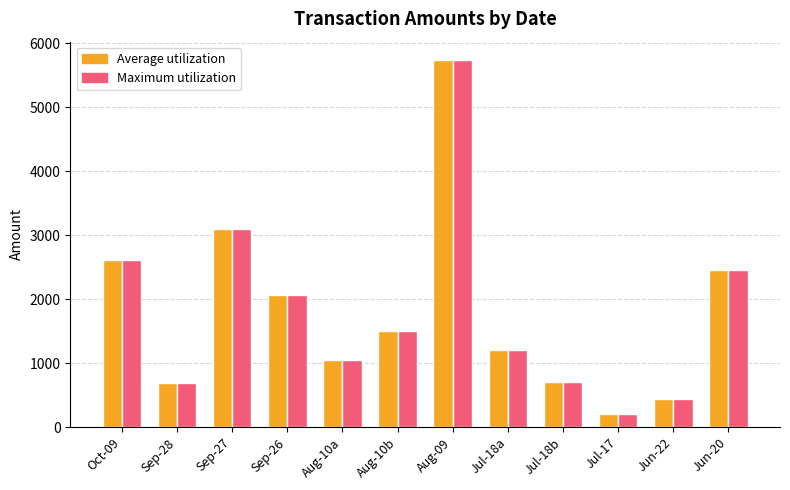

How many bars are there in total?

24